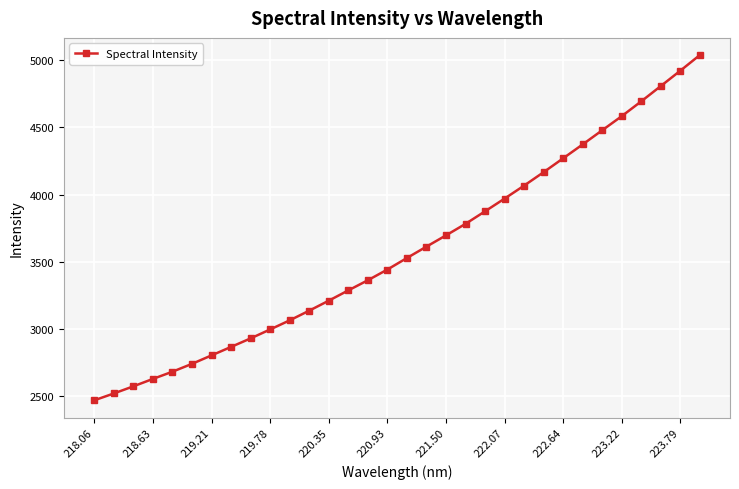

What is the smallest value displayed?

2471.1